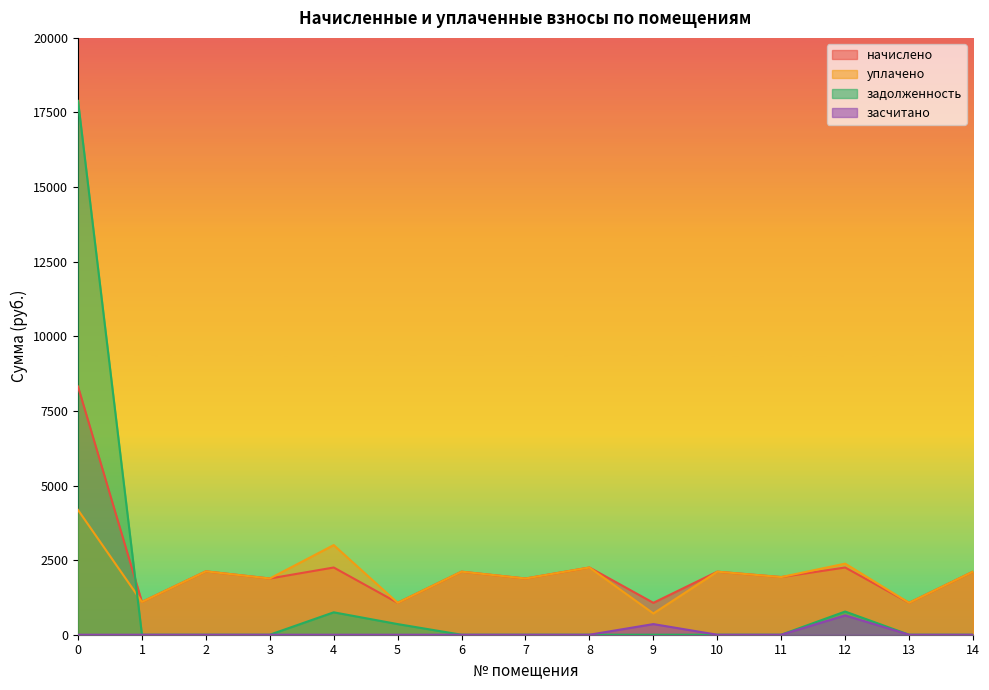

Which category has the highest value in the засчитано series?

12